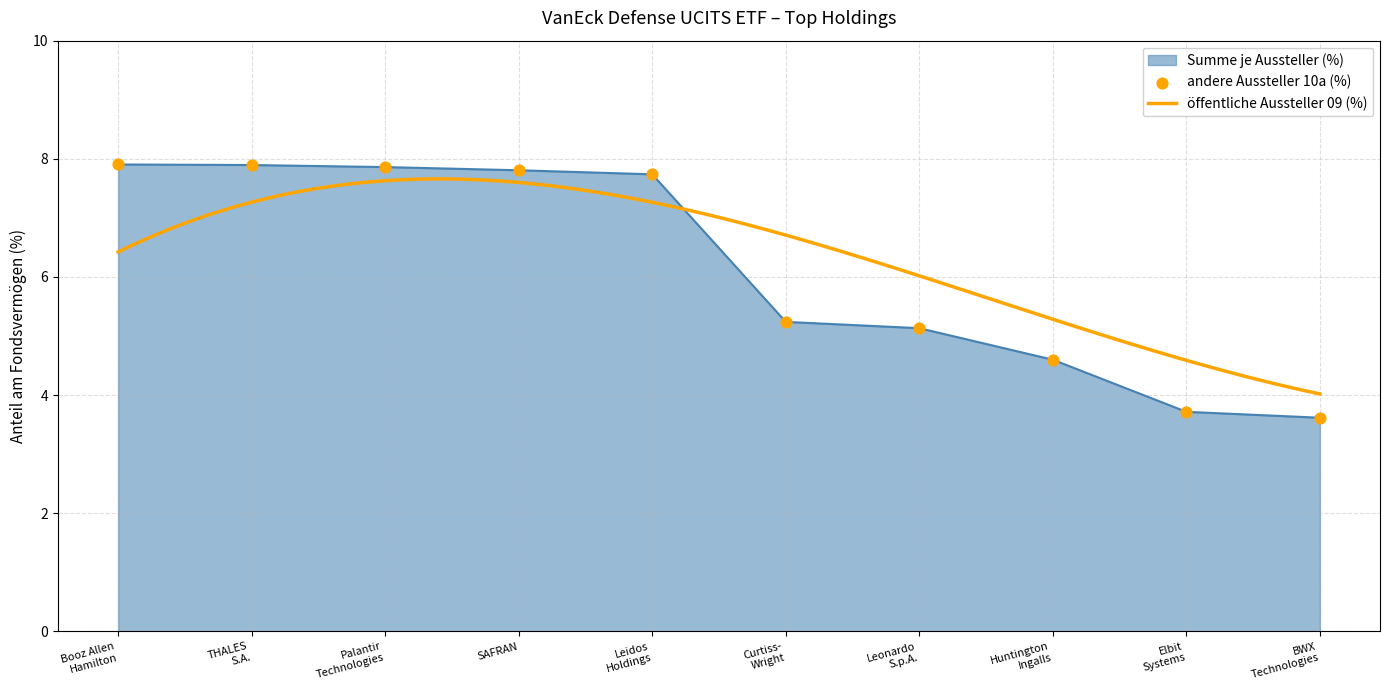

Which series contains the highest Y value?

Summe je Aussteller (%)